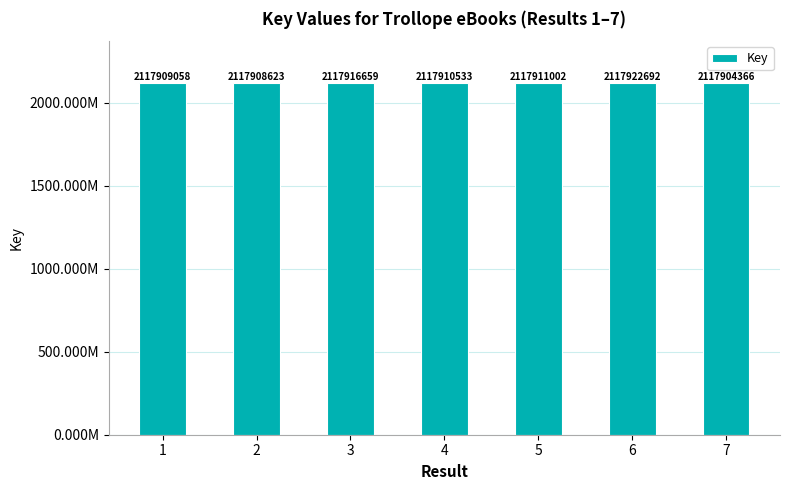

Which has a higher value, 6 or 3?

6